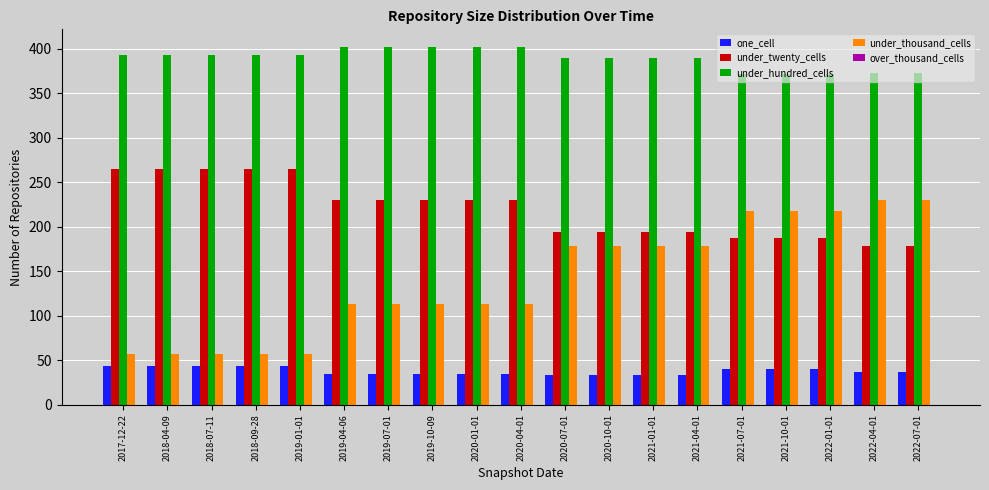

What is the difference between the maximum and minimum values in the under_thousand_cells series?

173